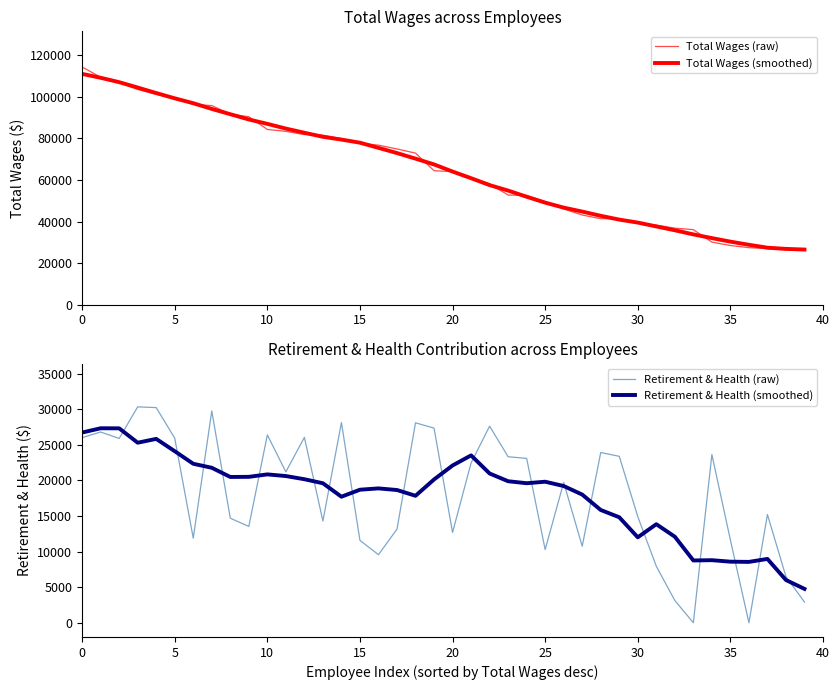

What is the sum of the Total Wages (smoothed) values at 27 and 20?

146642.4